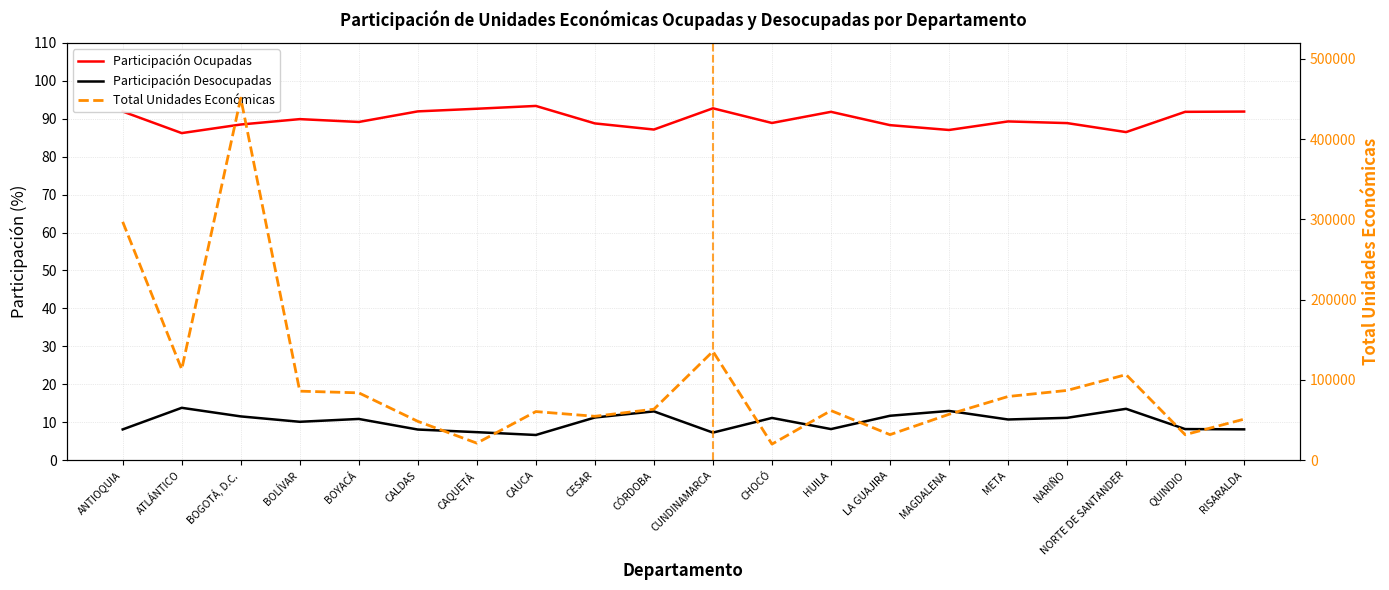

At which category does Participación Desocupadas reach its first local peak?

ATLÁNTICO